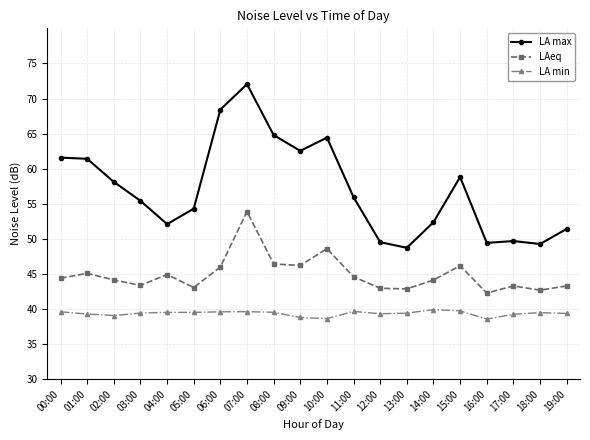

What is the highest value of the LA min series?

39.9